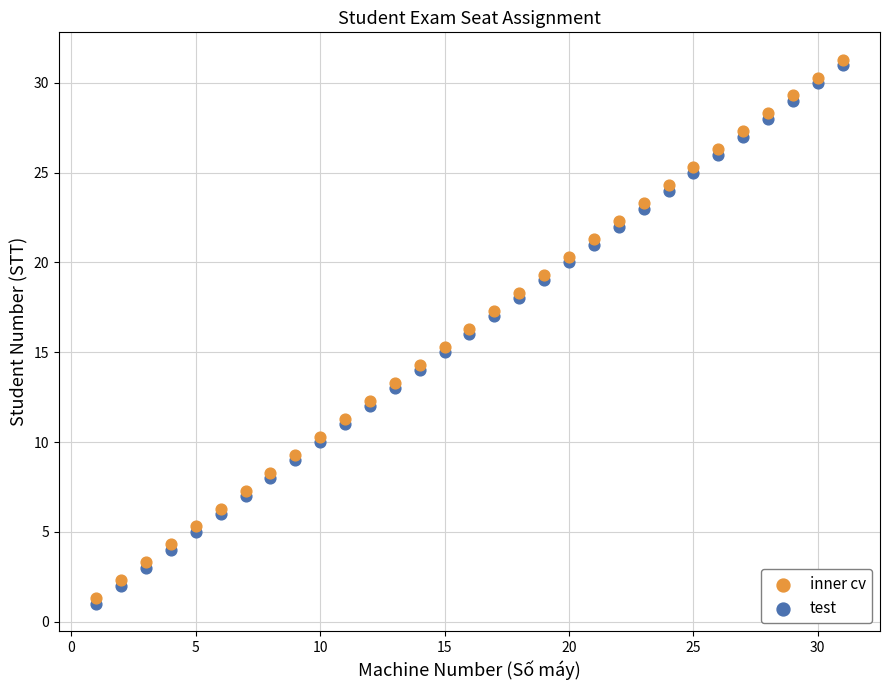

Which series contains the highest Y value?

inner cv